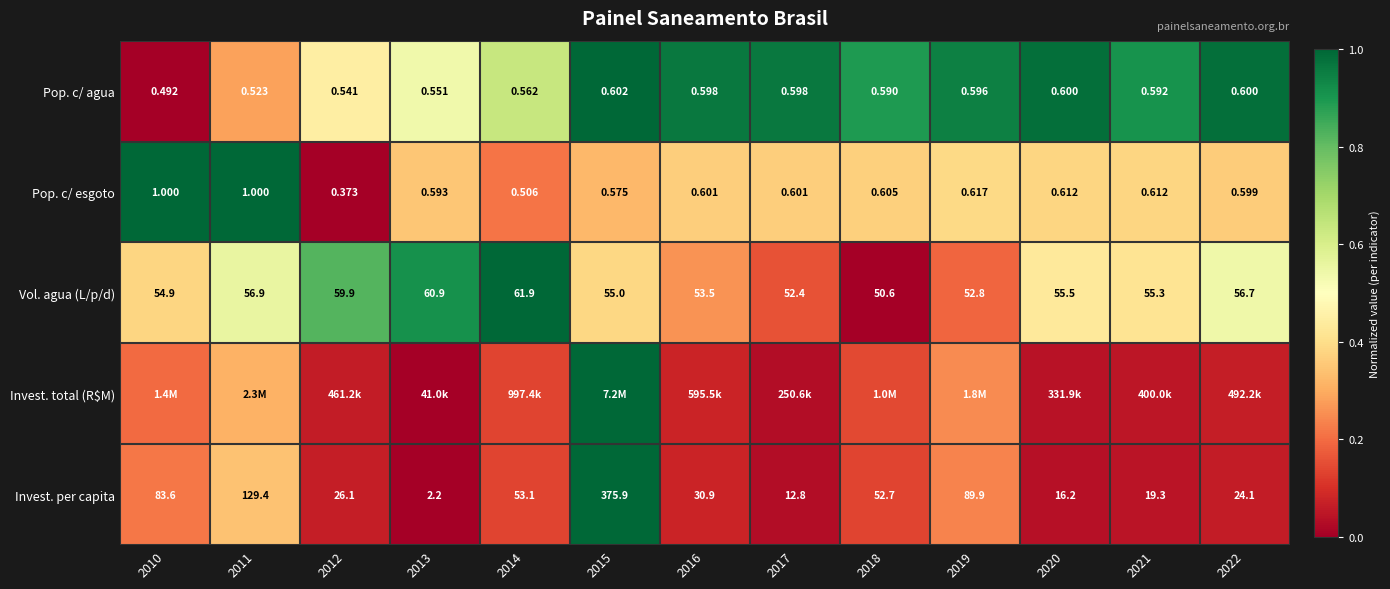

Is the value of Vol. agua (L/p/d) at 2017 greater than the value of Pop. c/ agua at 2017?

Yes